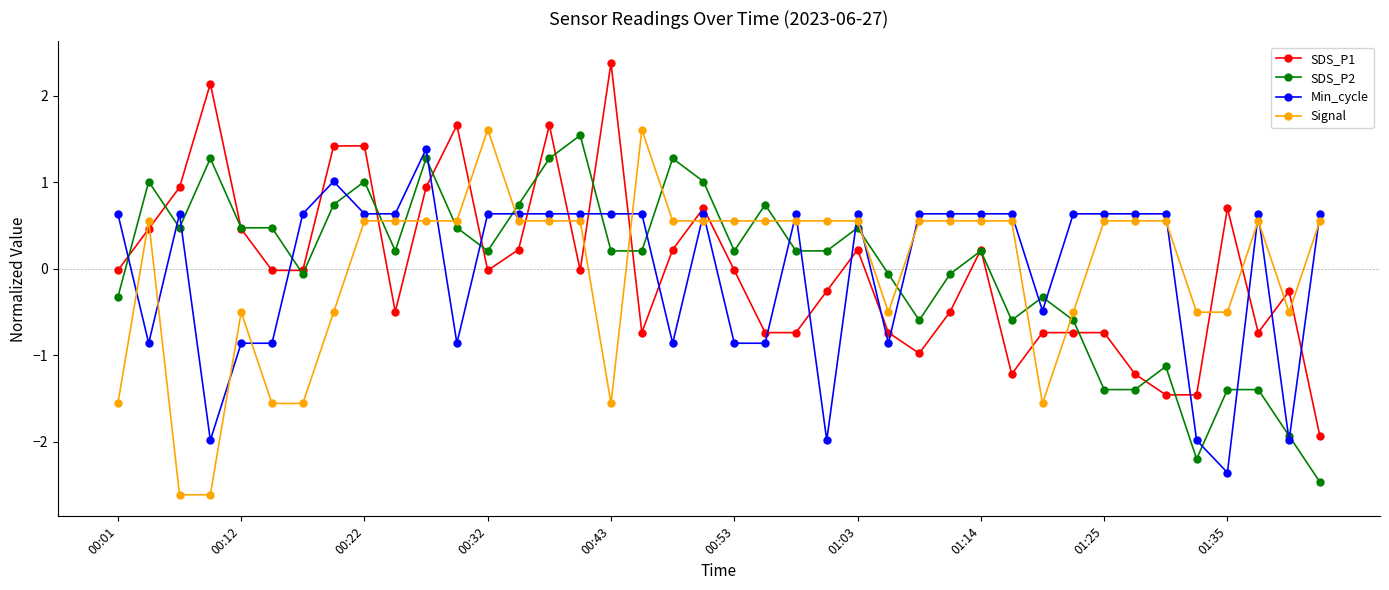

True or false: SDS_P1 has more than 1 interior local peaks.

True